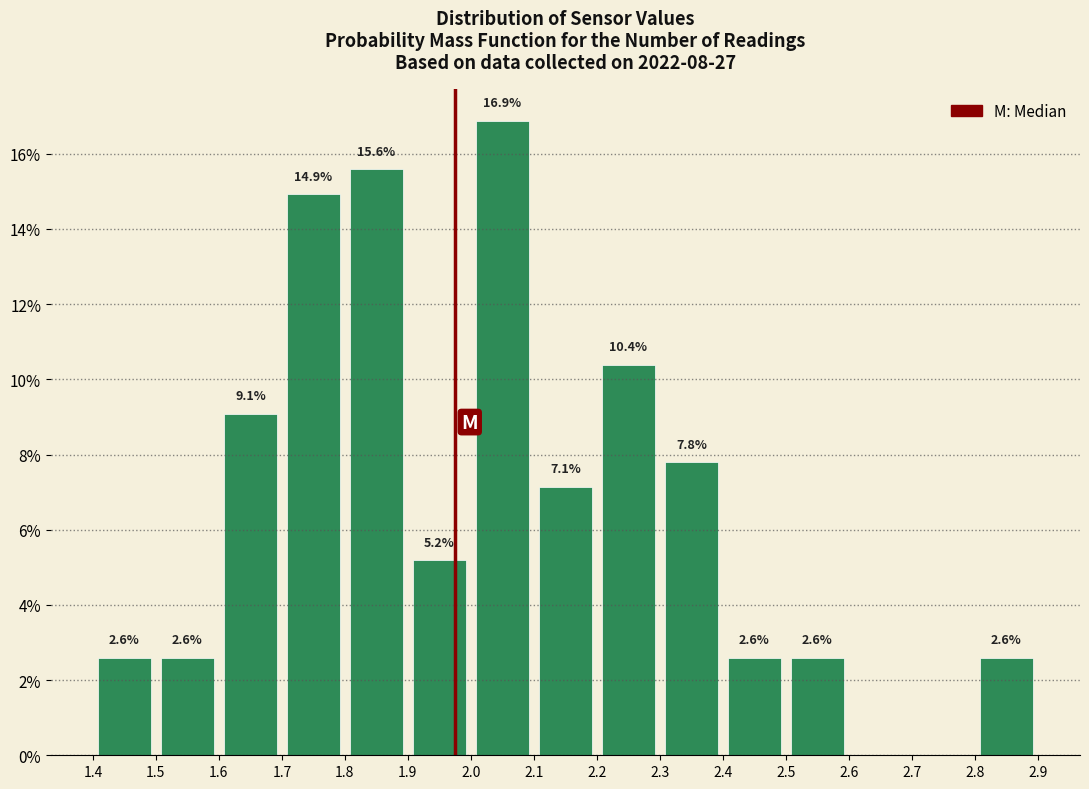

Over which range of the x-axis is the bar tallest?

2.0 to 2.1